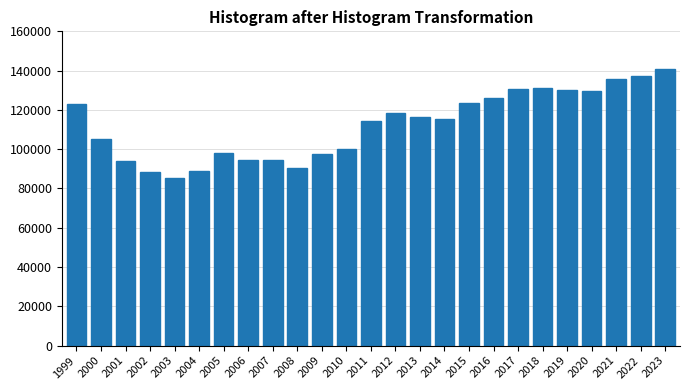

Between 2010 and 2007, which is larger?

2010